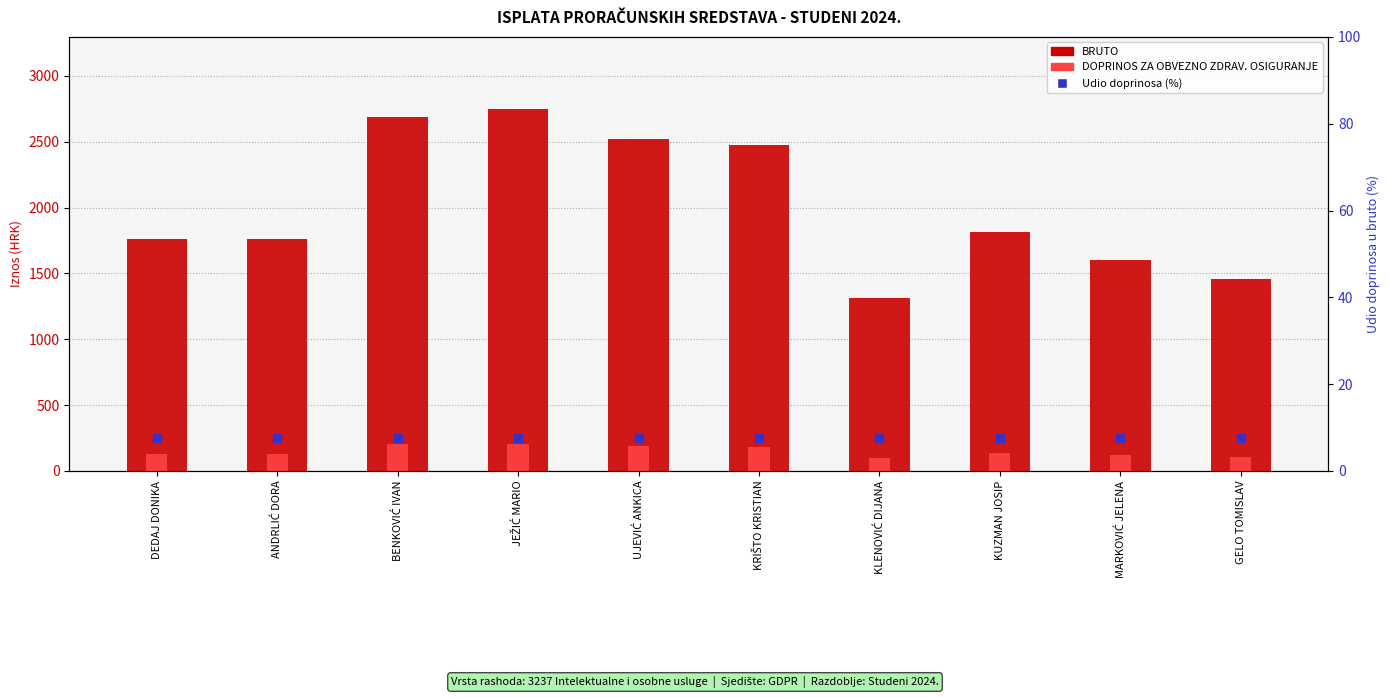

What is the total value across all series at UJEVIĆ ANKICA?

2718.0